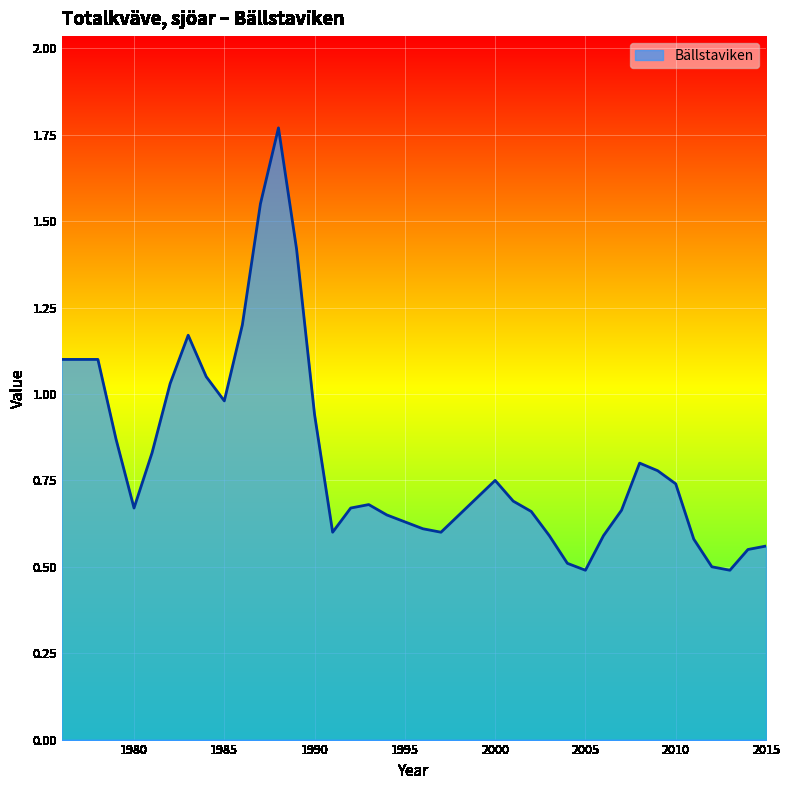

What is the minimum value shown in the chart?

0.5